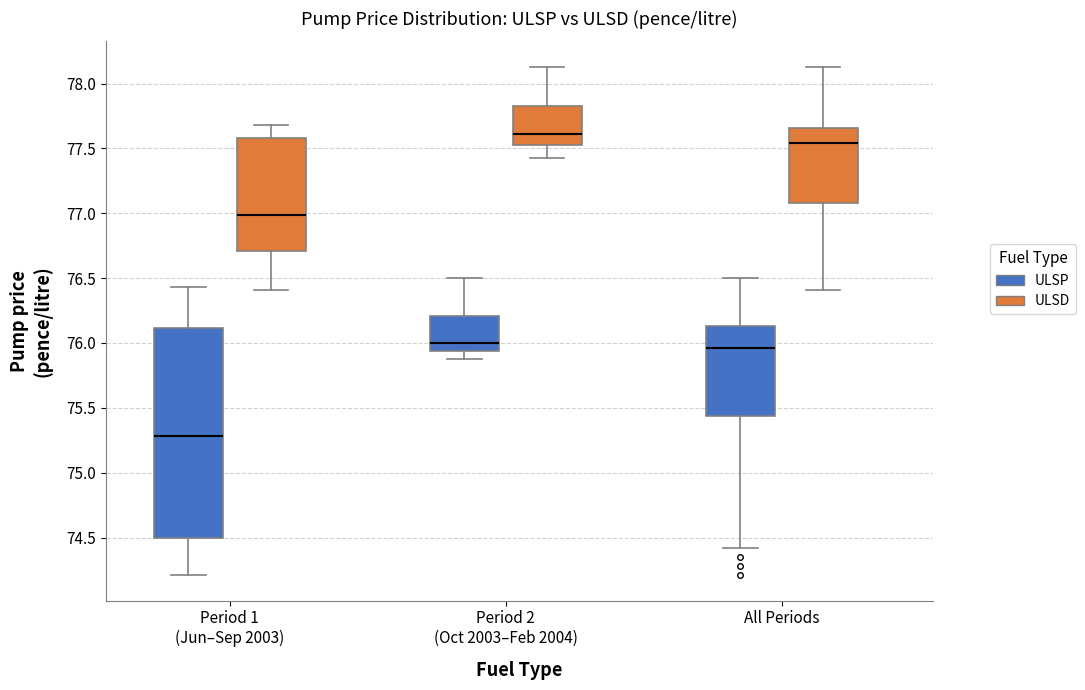

Which box is the tallest, from its lower edge to its upper edge?

Period 1 (Jun–Sep 2003) (ULSP)